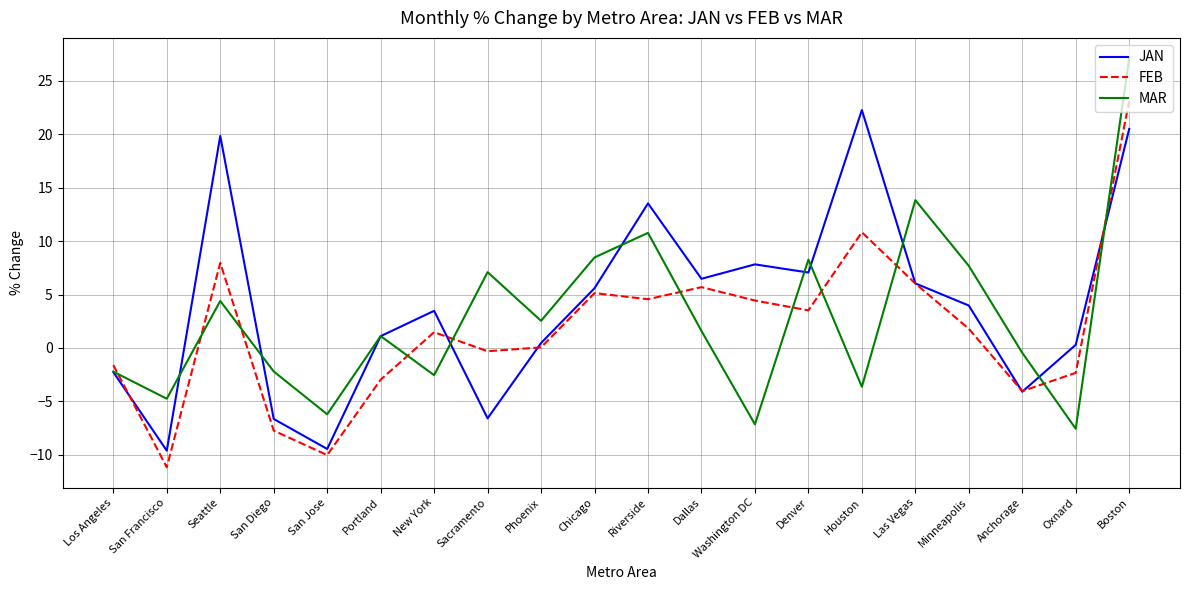

How many values in the FEB series exceed 1?

11